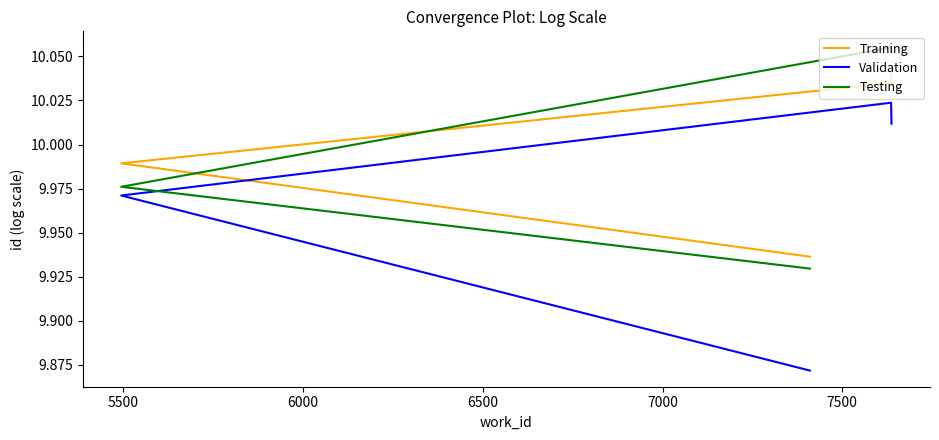

Rank the series at 5500 from lowest to highest value.

Validation, Testing, Training